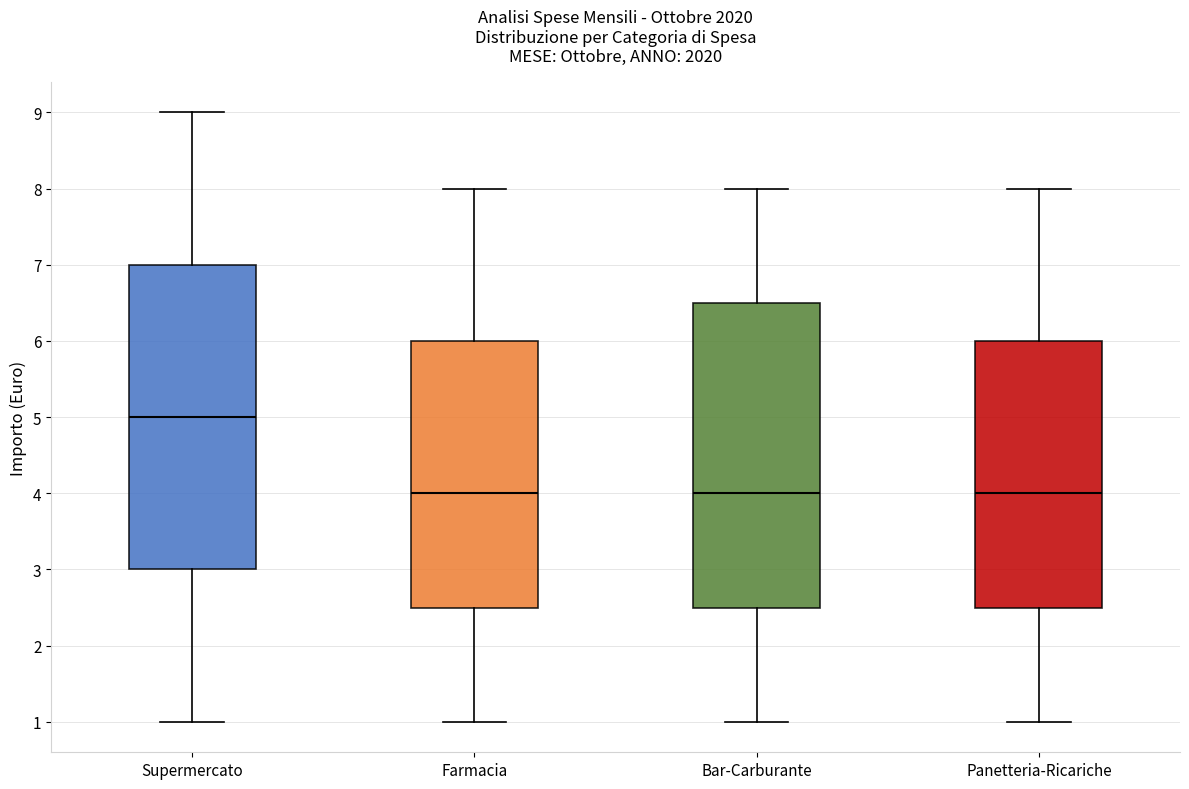

Where does the median line of the box for Supermercato sit on the y-axis? The values are not printed on the chart, so give them approximately, as read against the axis.

5.0